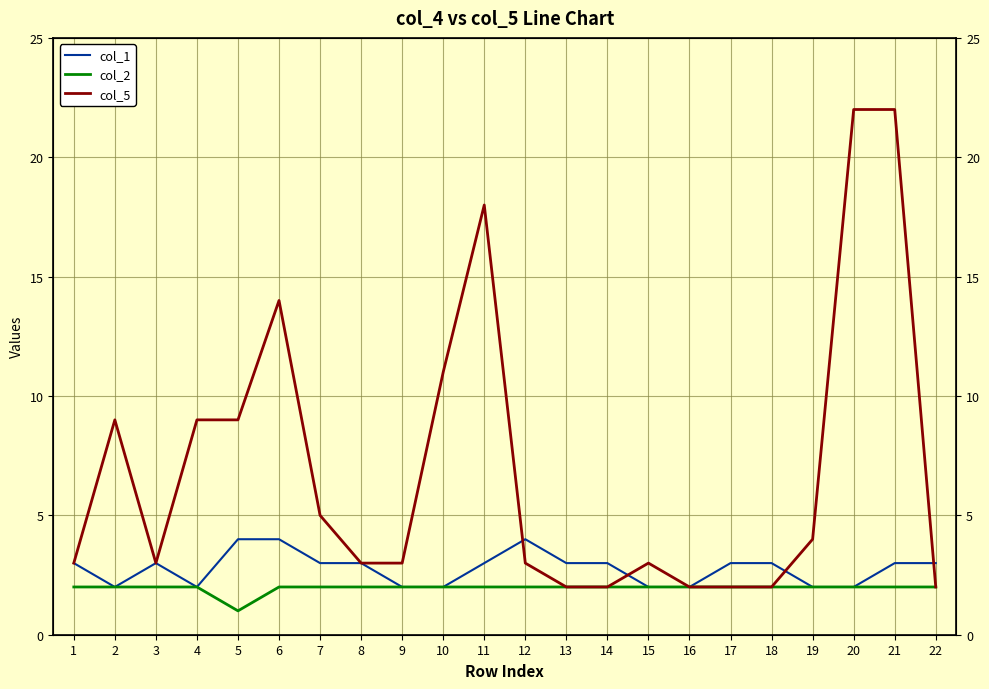

Between 7 and 18, which is larger?

7